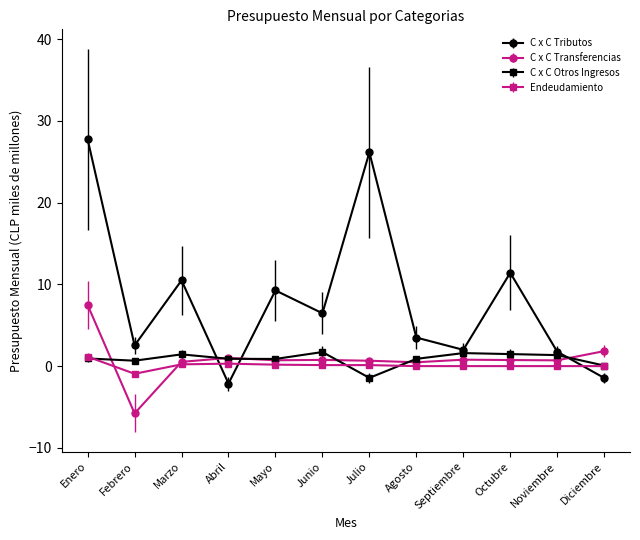

Rank the series at Noviembre from lowest to highest value.

Endeudamiento, C x C Transferencias, C x C Otros Ingresos, C x C Tributos